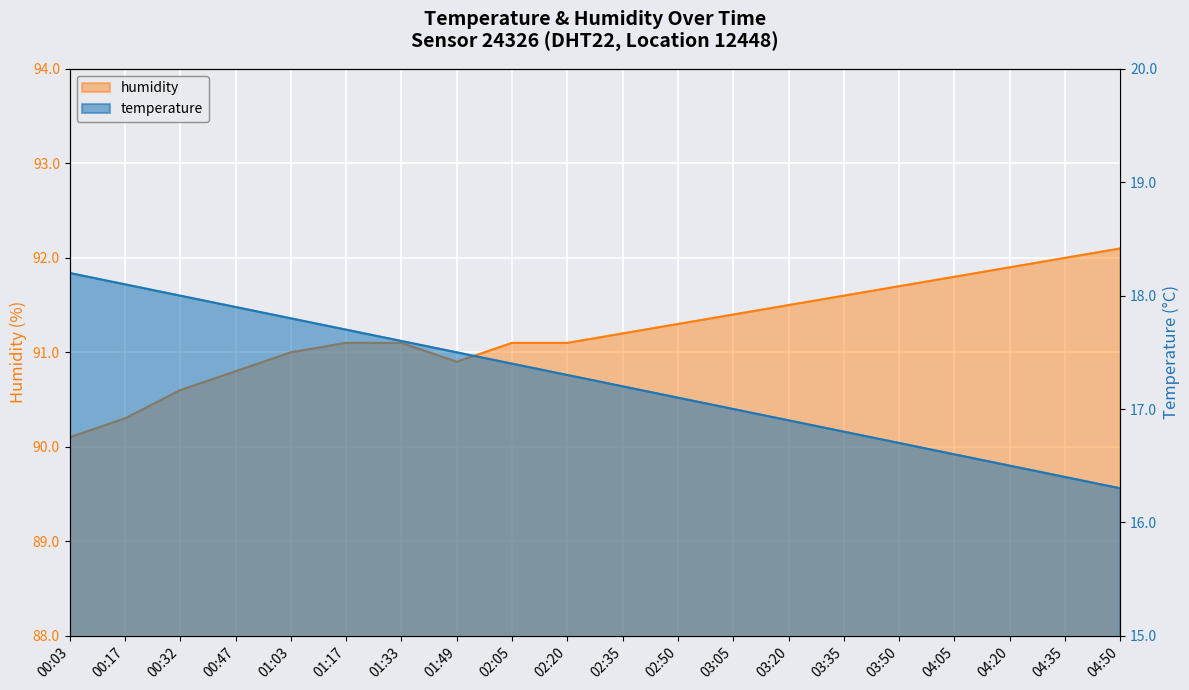

Count the number of categories in the chart.

20